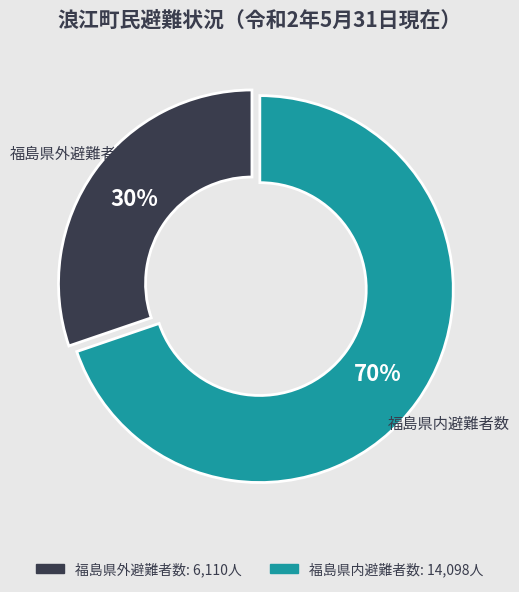

Do 福島県内避難者数 and 福島県外避難者数 together represent more than half of the pie?

Yes